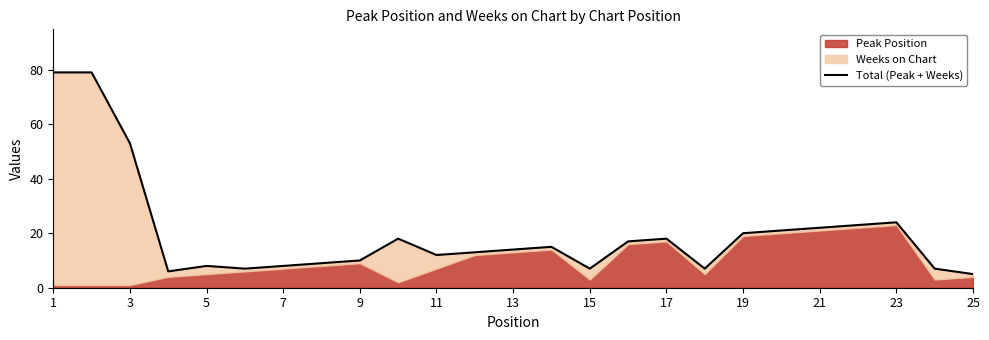

Is it true that the value at 15 is 2?

False